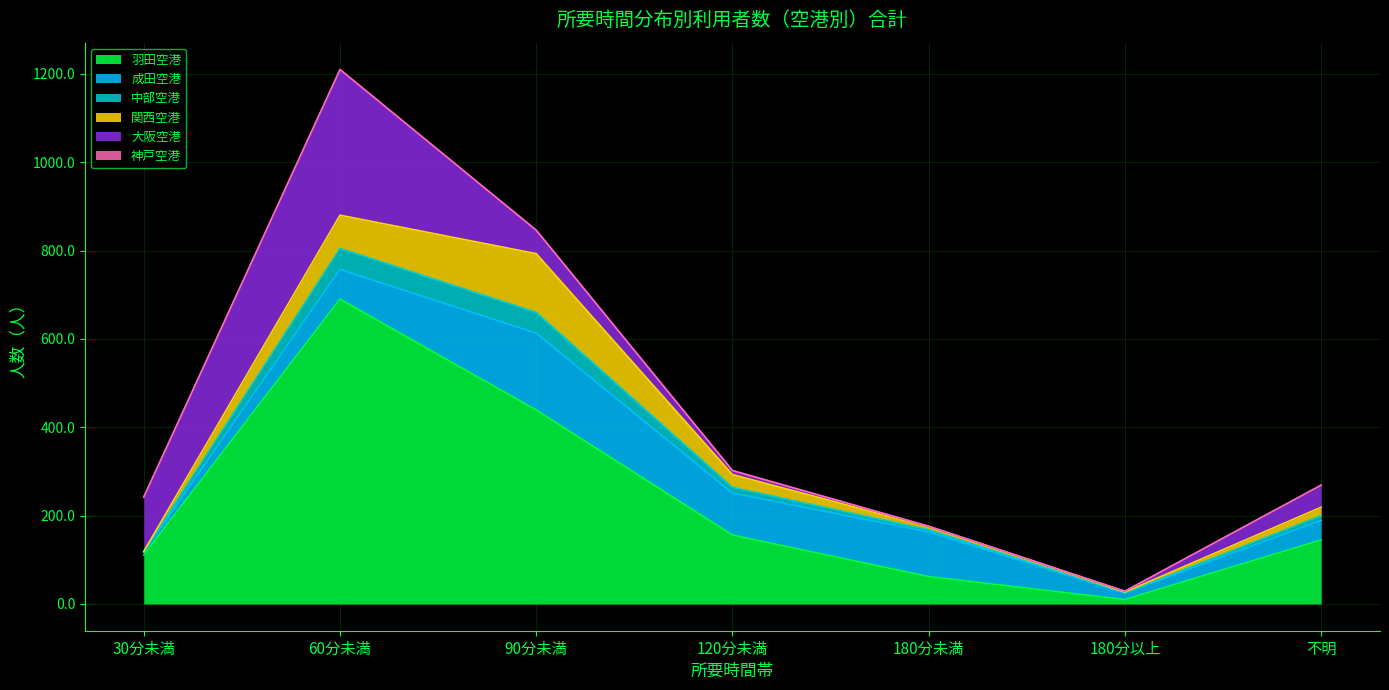

At which label does 神戸空港 reach its peak?

60分未満